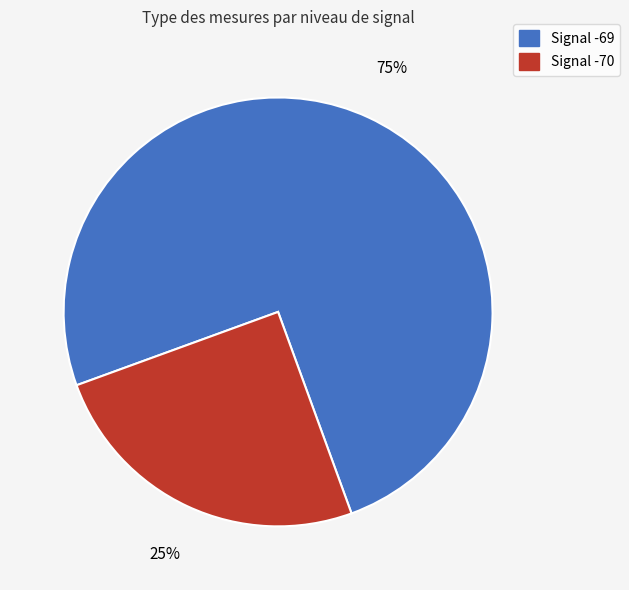

To the nearest percent, what is the average slice percentage?

50%